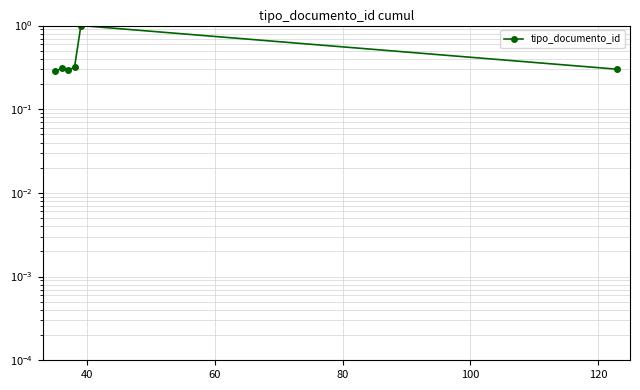

What is the value of the 3rd point from the left?

0.3